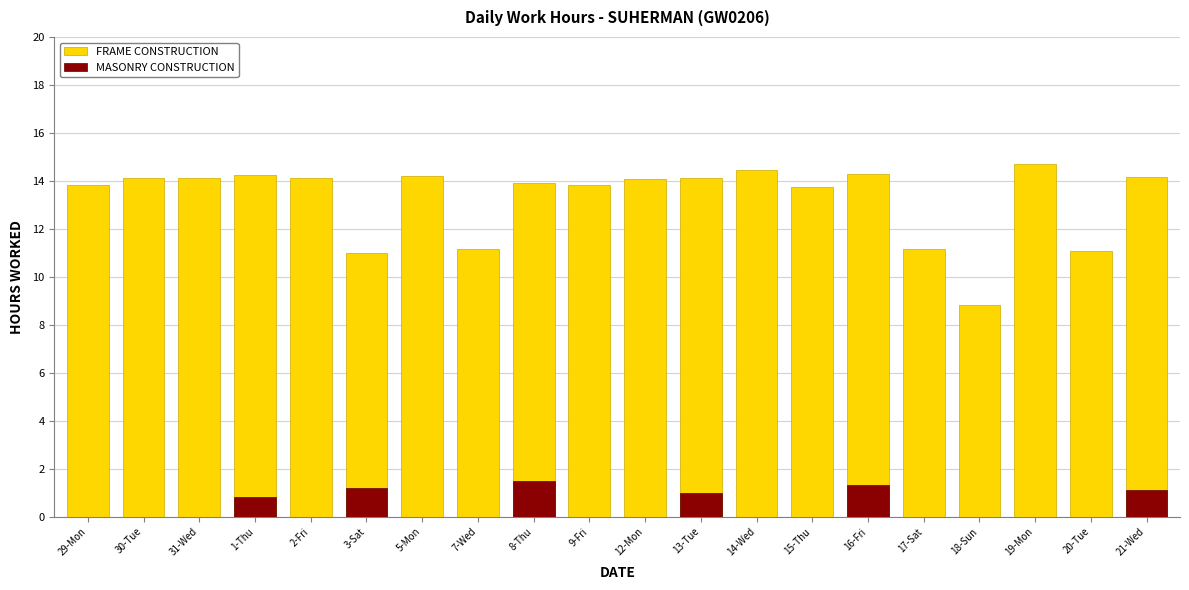

Which series has the largest total across all categories?

FRAME CONSTRUCTION